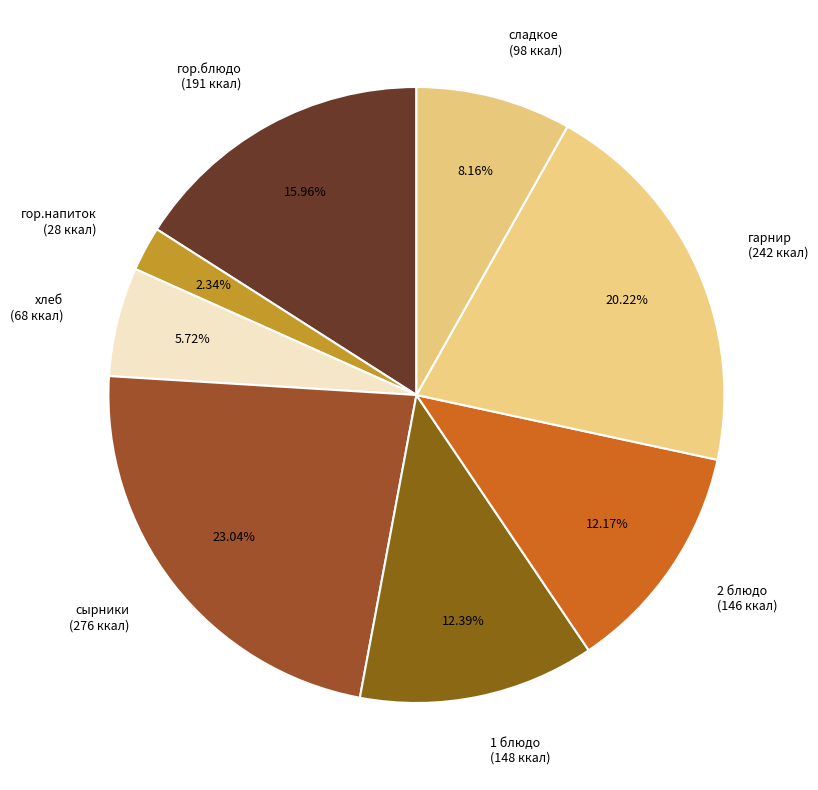

Which category has the smallest portion of the pie?

гор.напиток